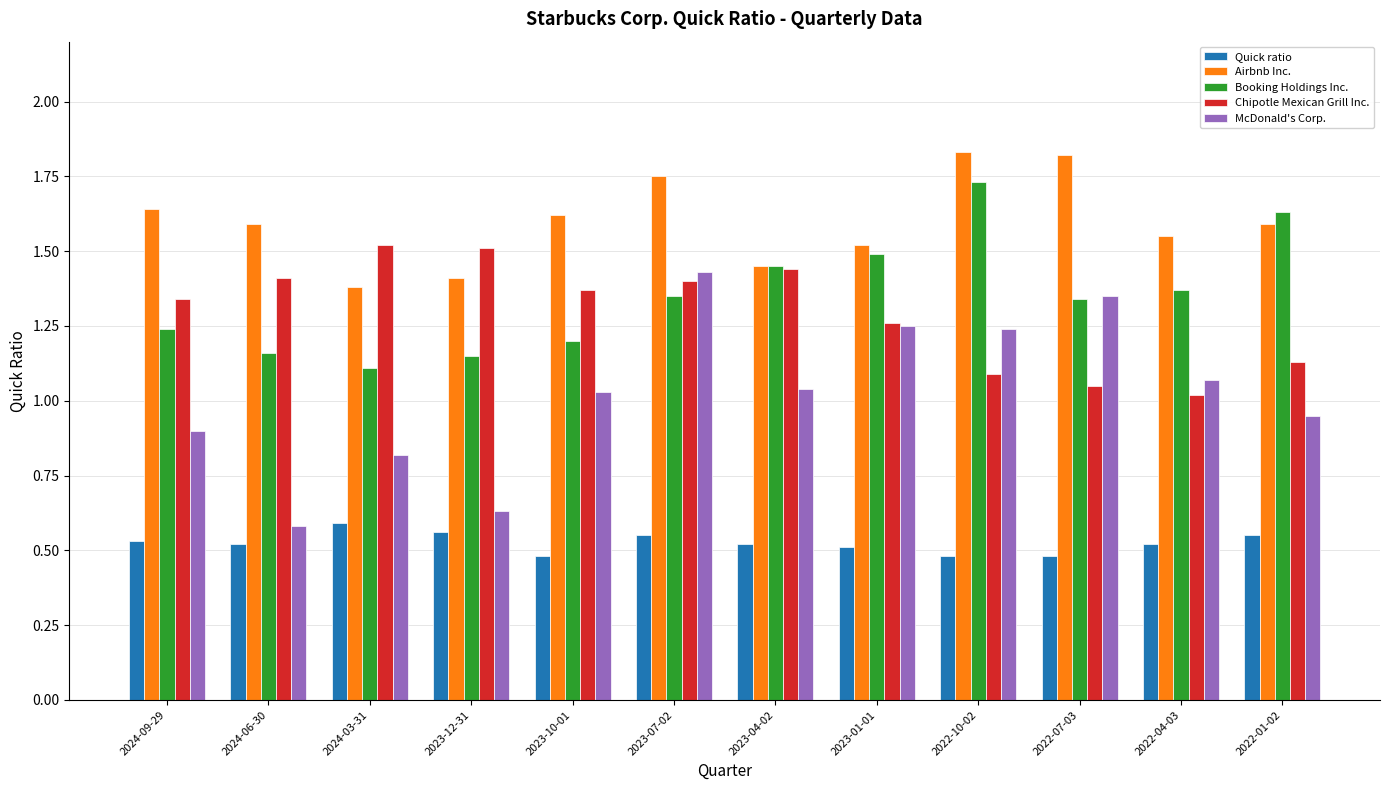

Which series has the largest total across all categories?

Airbnb Inc.